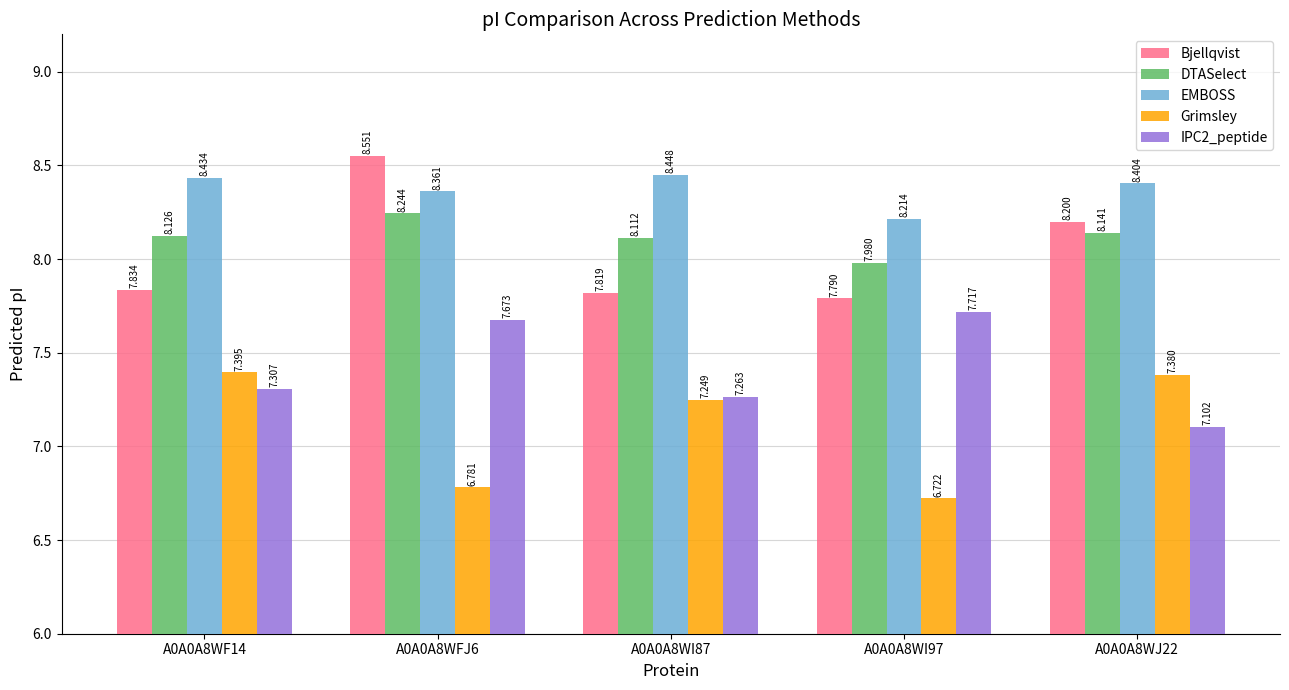

What is the smallest value displayed?

6.7